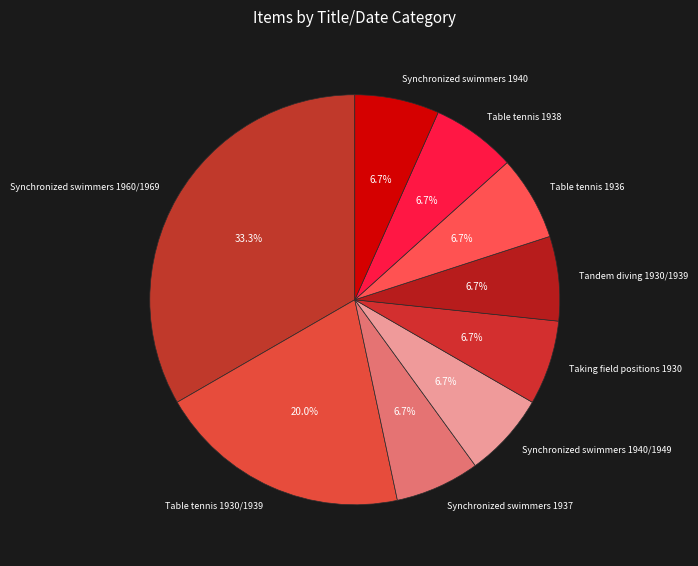

To the nearest percent, what portion does Synchronized swimmers 1940 represent?

7%